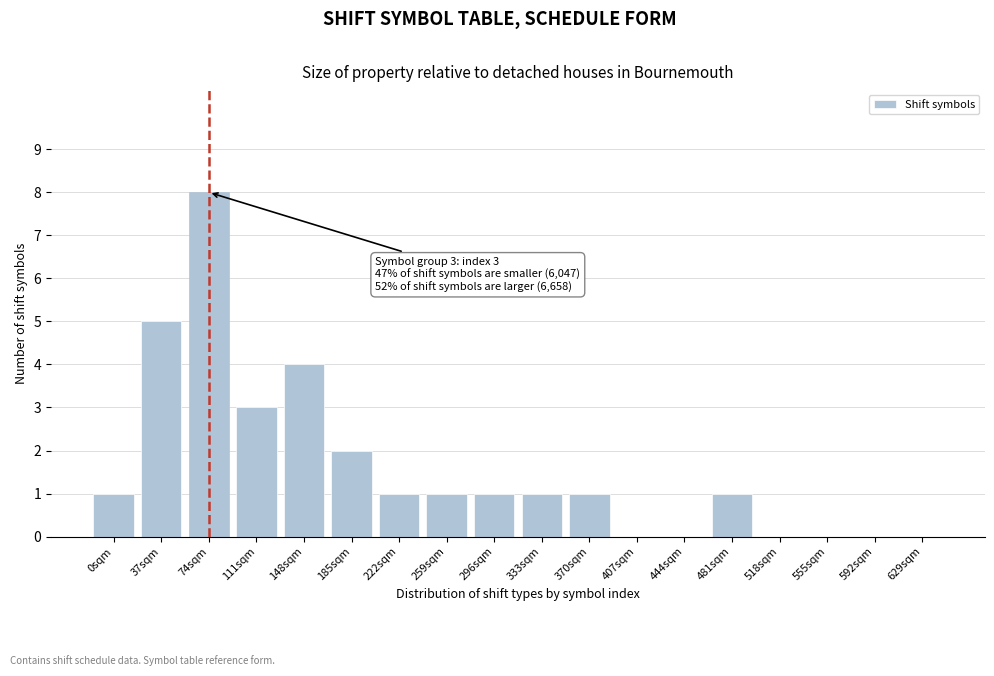

Reading right to left, list all the values displayed in this chart.

629sqm=0	592sqm=0	555sqm=0	518sqm=0	481sqm=1	444sqm=0	407sqm=0	370sqm=1	333sqm=1	296sqm=1	259sqm=1	222sqm=1	185sqm=2	148sqm=4	111sqm=3	74sqm=8	37sqm=5	0sqm=1